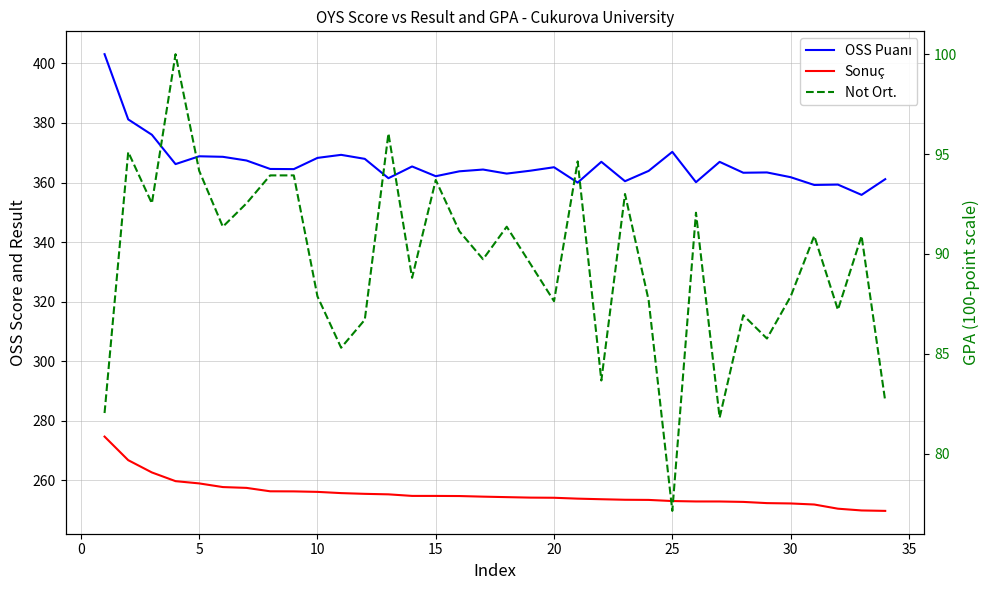

True or false: Sonuç and Not Ort. cross at least once.

False